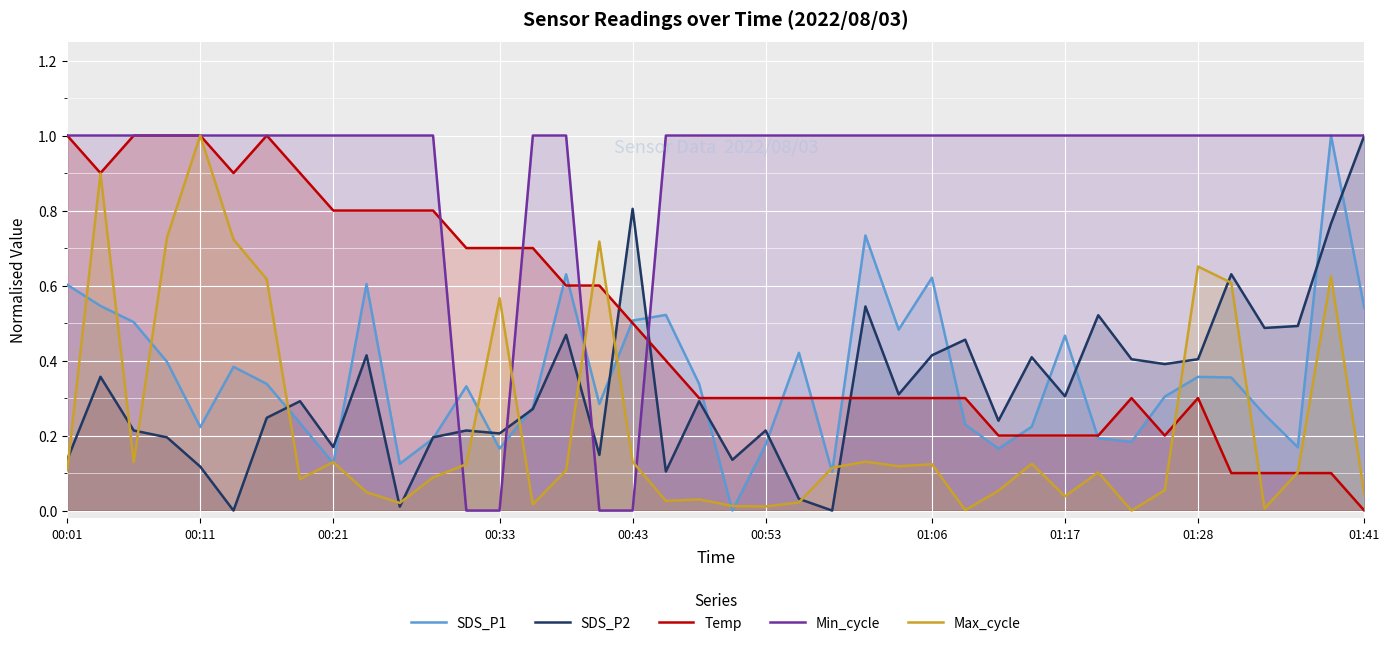

Rank the series by their maximum value, from lowest to highest.

SDS_P1, SDS_P2, Temp, Min_cycle, Max_cycle